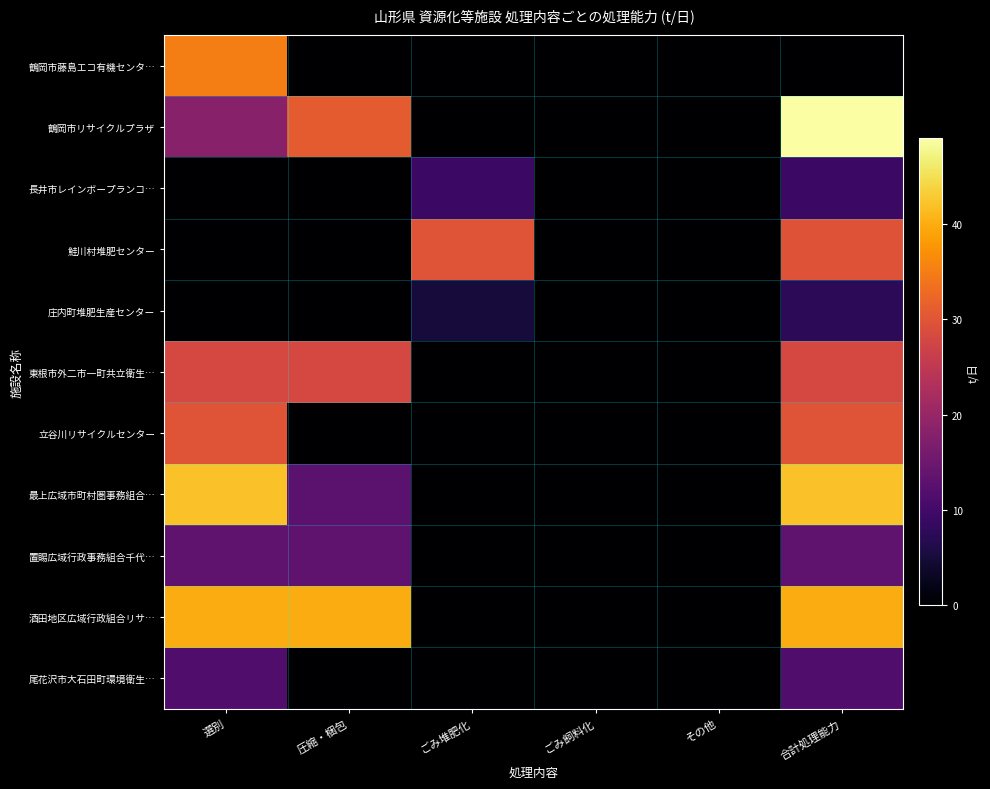

Which label corresponds to the largest value in the chart?

合計処理能力